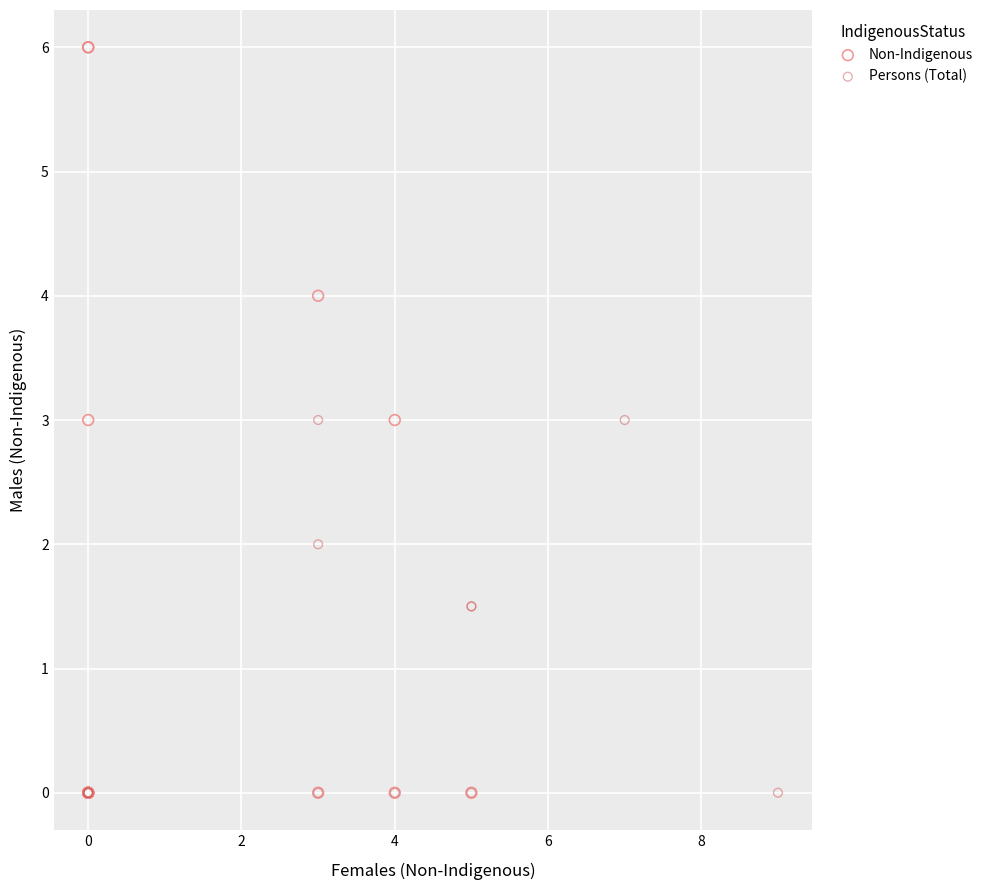

Which series contains the highest Y value?

Non-Indigenous